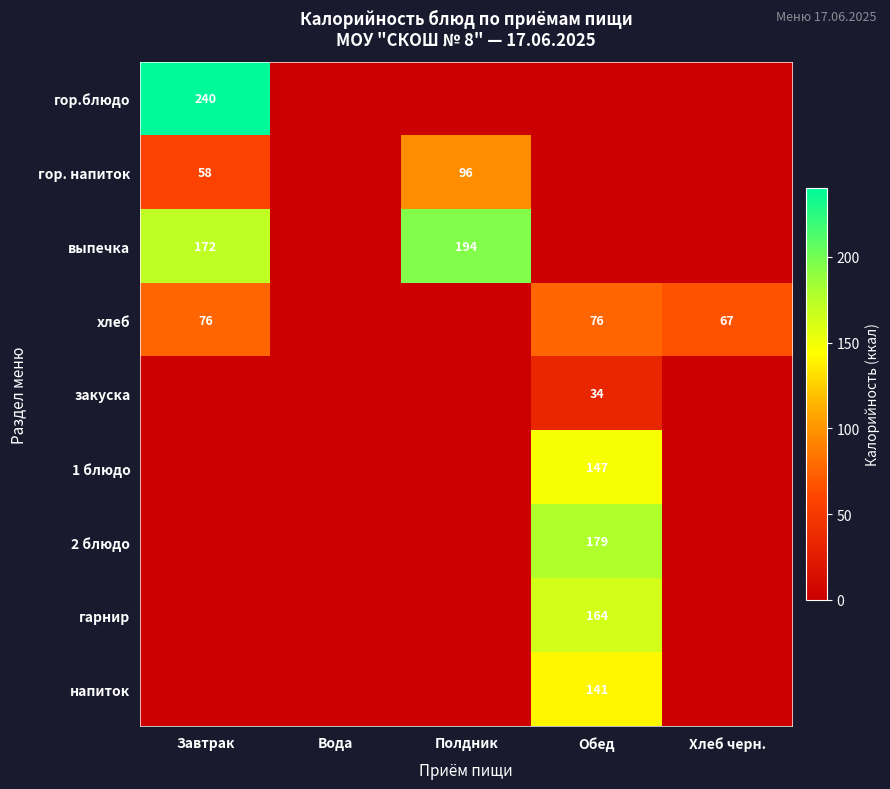

The выпечка series shows 246 at Завтрак. True or false?

False